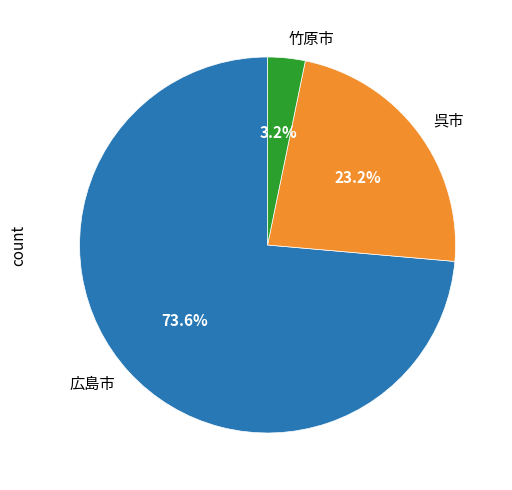

Between 広島市 and 竹原市, which is larger?

広島市